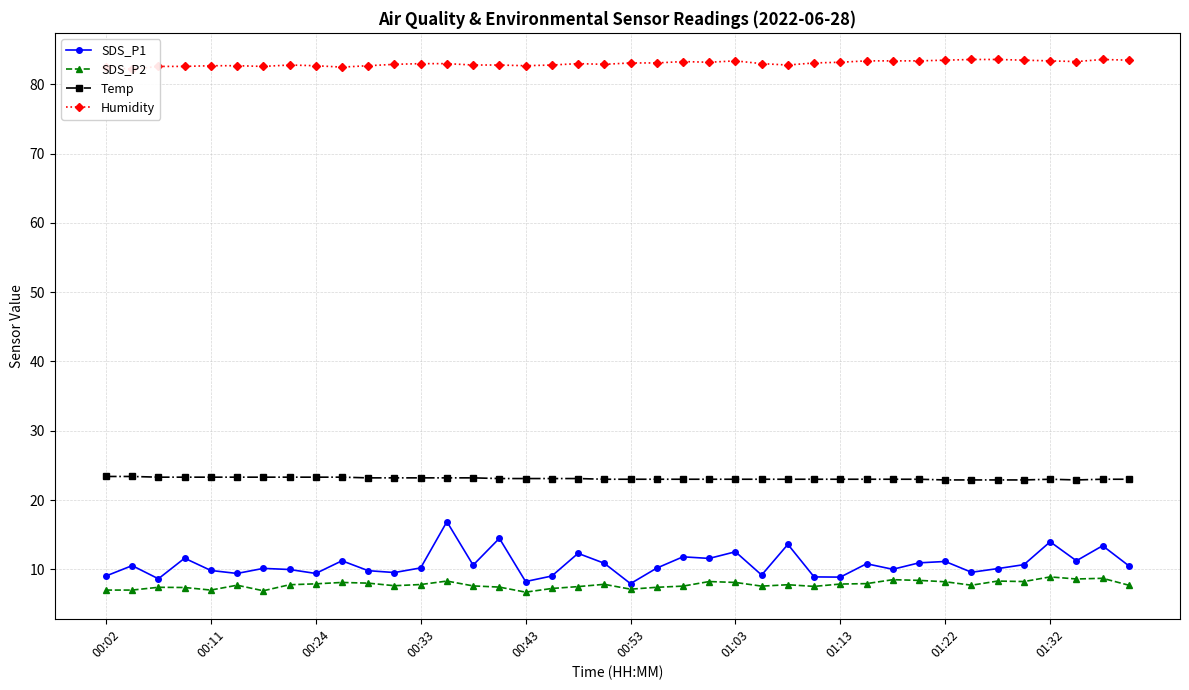

In Humidity, how many points are lower than both neighbors (excluding endpoints)?

8